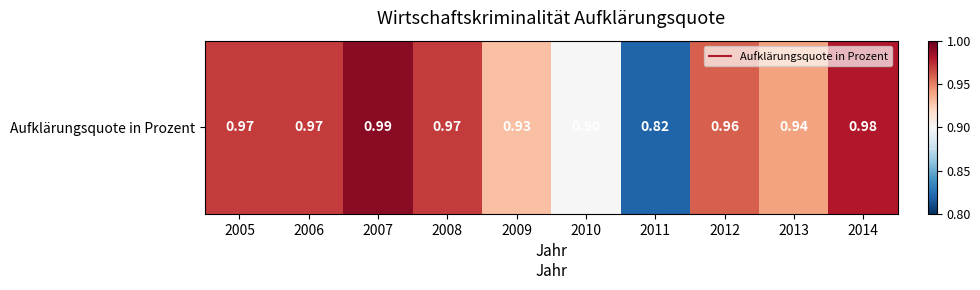

What is the difference between the maximum and second lowest values?

0.1